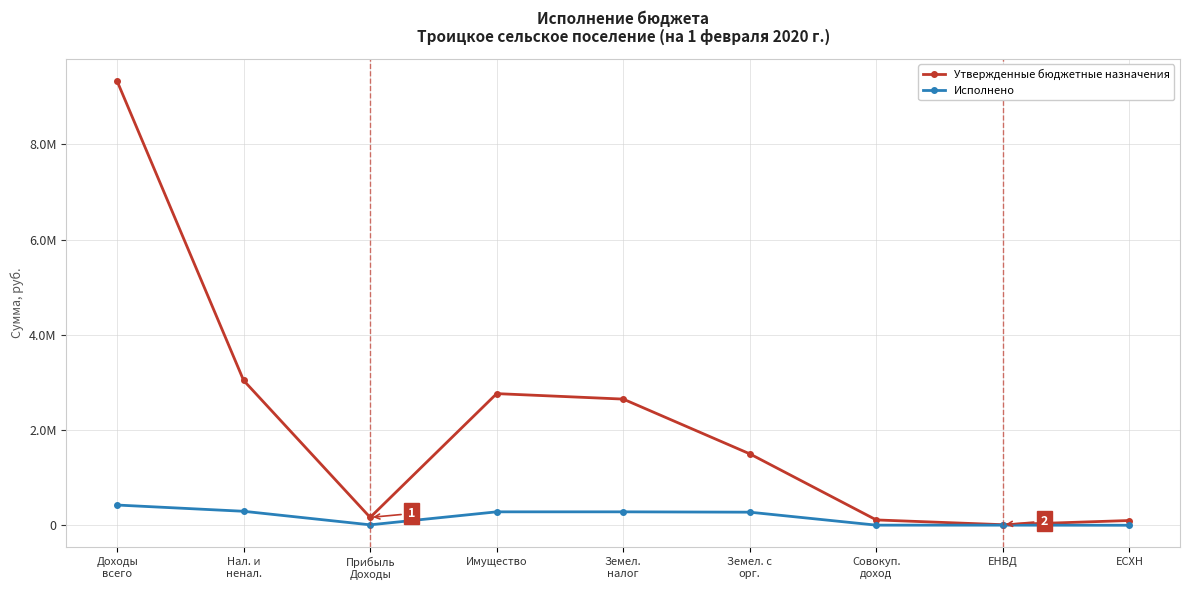

Reading left to right, transcribe all the data shown in this chart.

Утвержденные бюджетные назначения: 9329751.8	3042000.0	165000.0	2765000.0	2650000.0	1500000.0	112000.0	12000.0	100000.0
Исполнено: 424856.5	293708.5	9232.4	282114.8	282078.5	274863.0	2361.3	2361.3	0.0